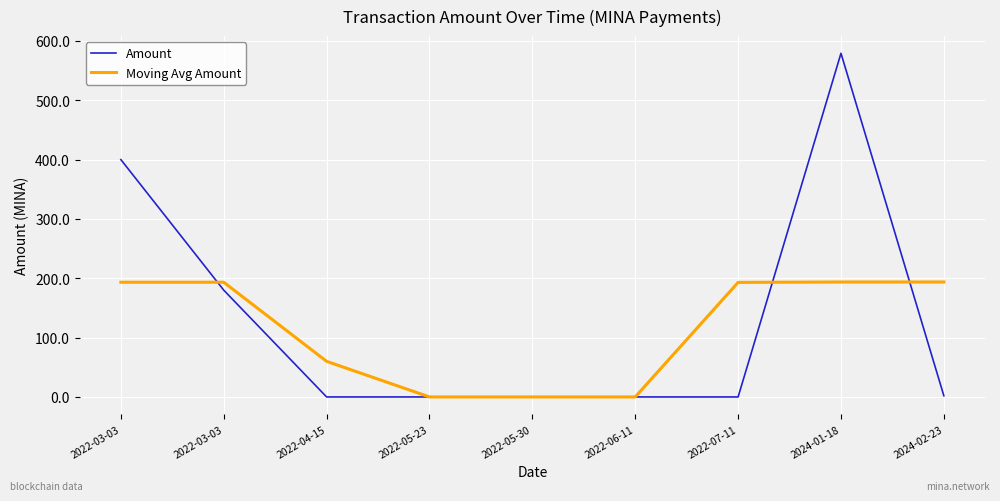

How many categories are shown in the chart?

9